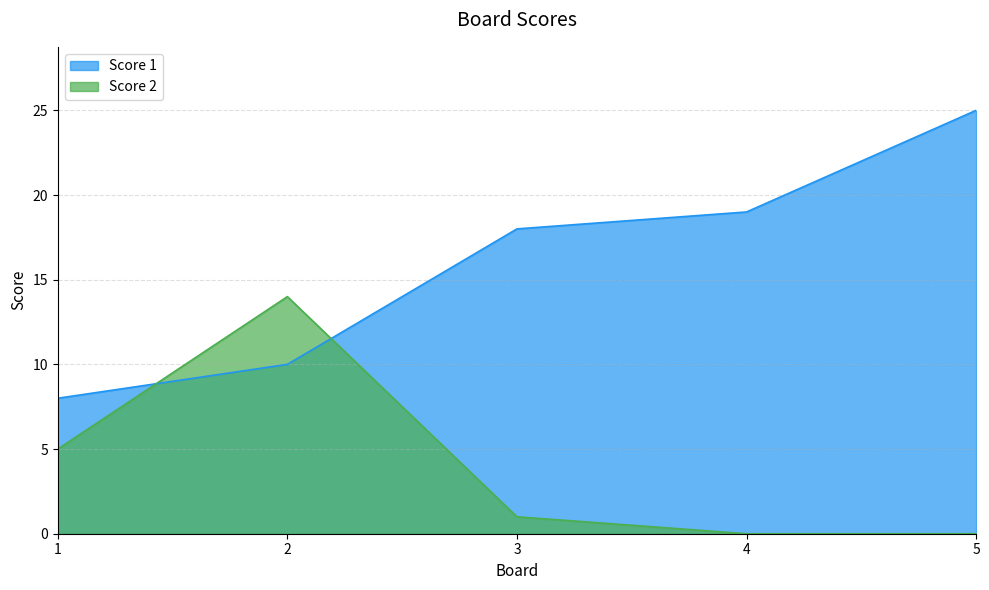

Does the chart display data point markers on the line(s)?

No